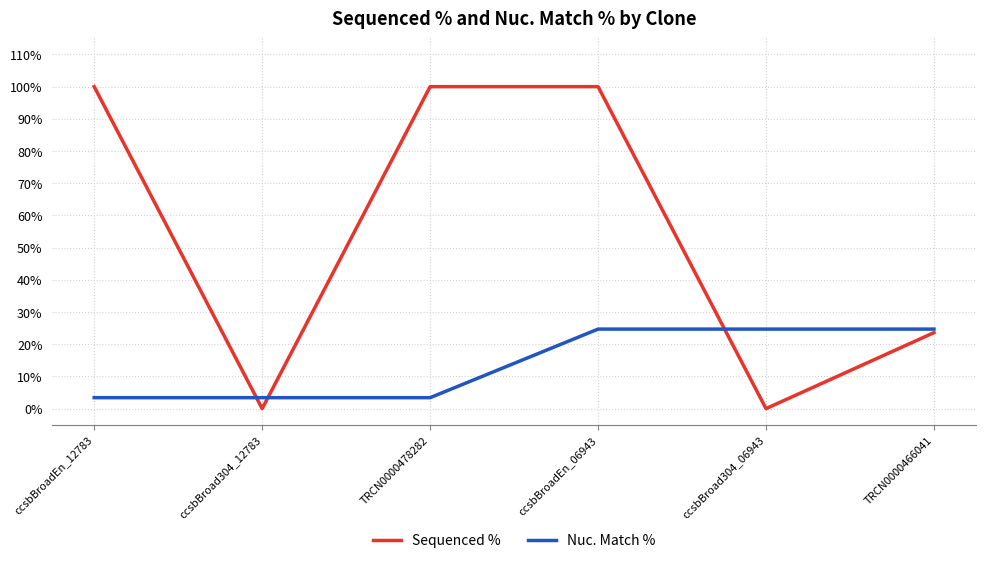

At ccsbBroadEn_06943, list the series in order from largest to smallest.

Sequenced %, Nuc. Match %